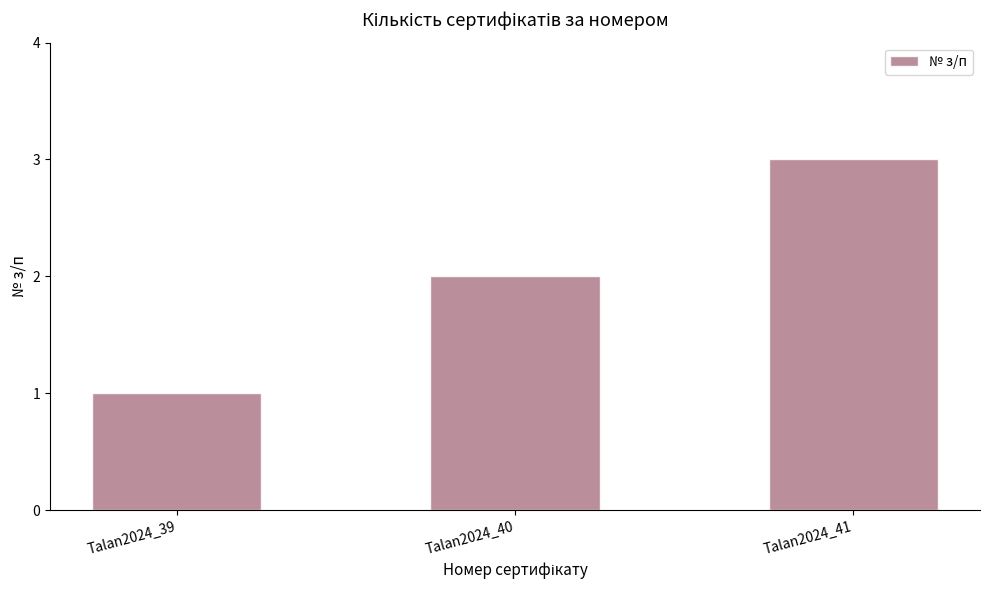

What is the minimum value shown in the chart?

1